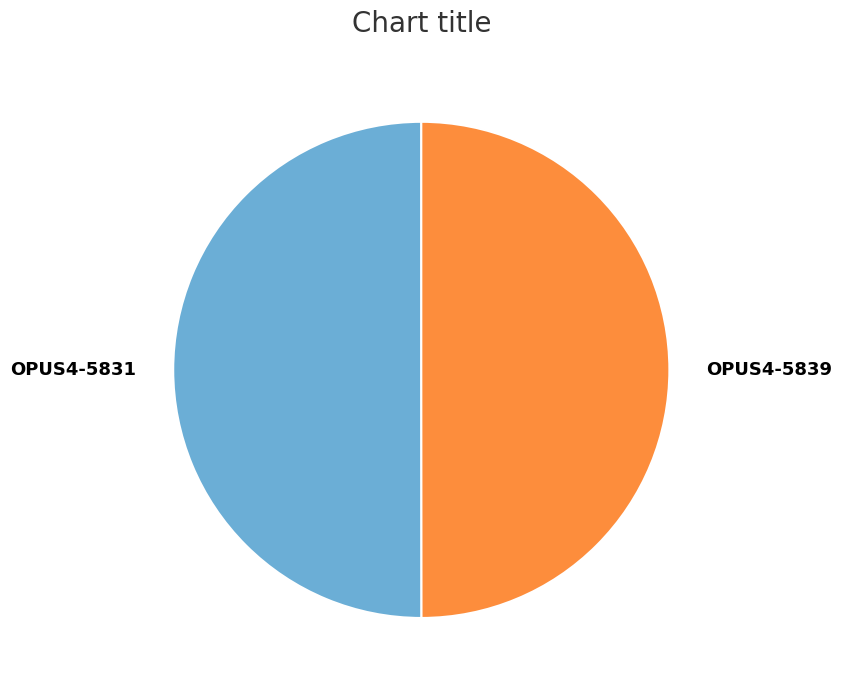

Combined, do OPUS4-5831 and OPUS4-5839 account for over 50%?

Yes